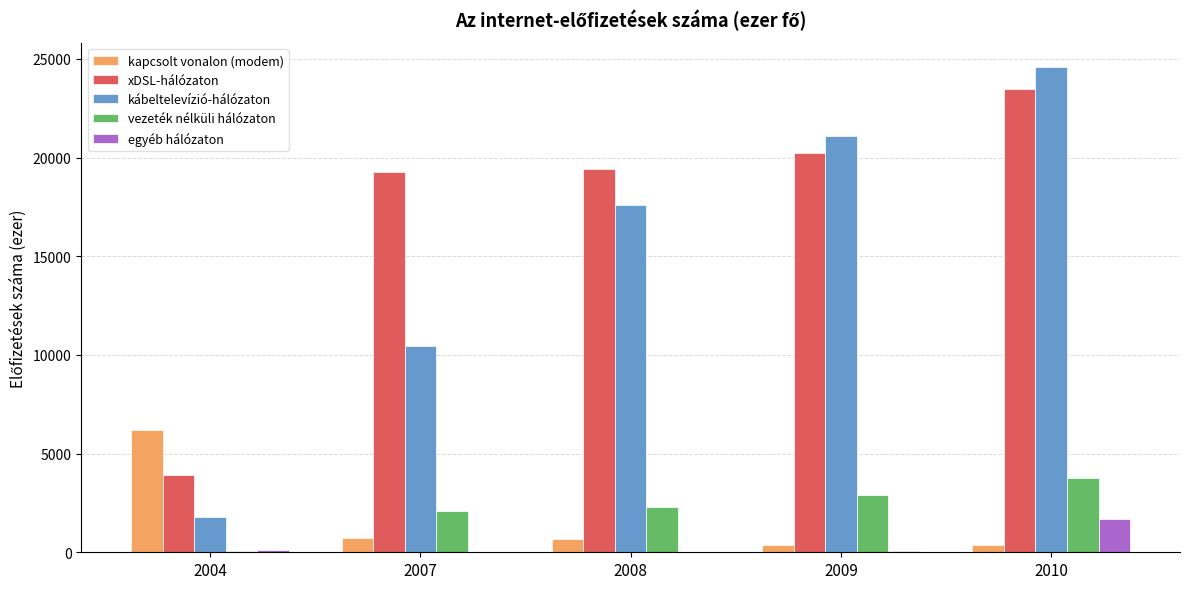

How many series are shown in this chart?

5